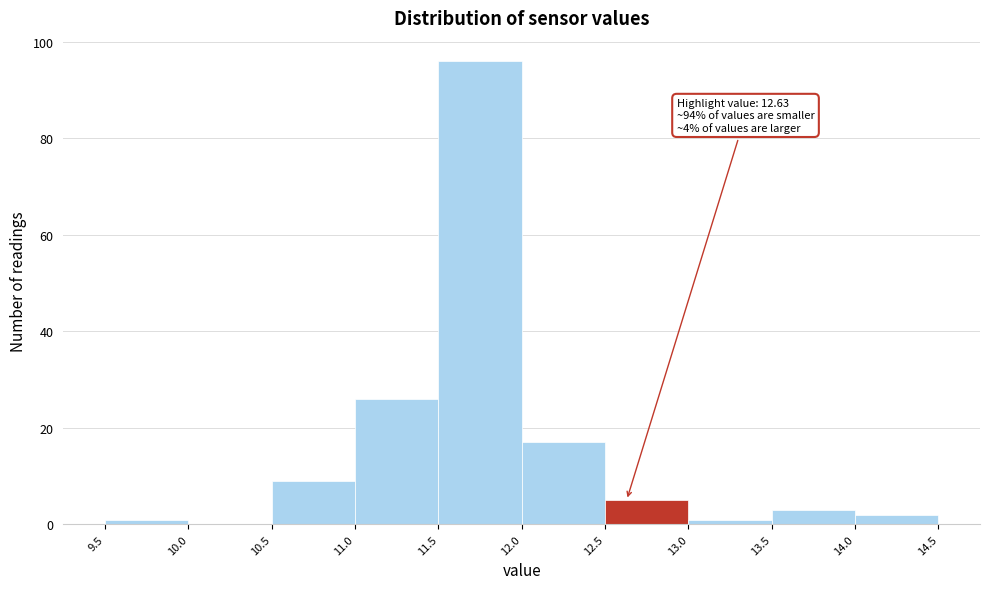

Over which range of the x-axis is the bar tallest?

11.5 to 12.0